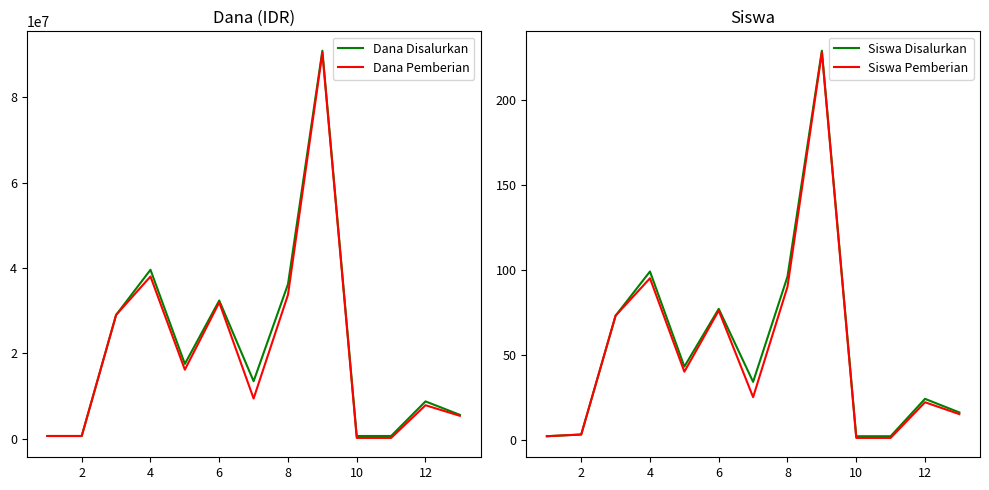

At which label is Siswa Disalurkan closest to 115?

4